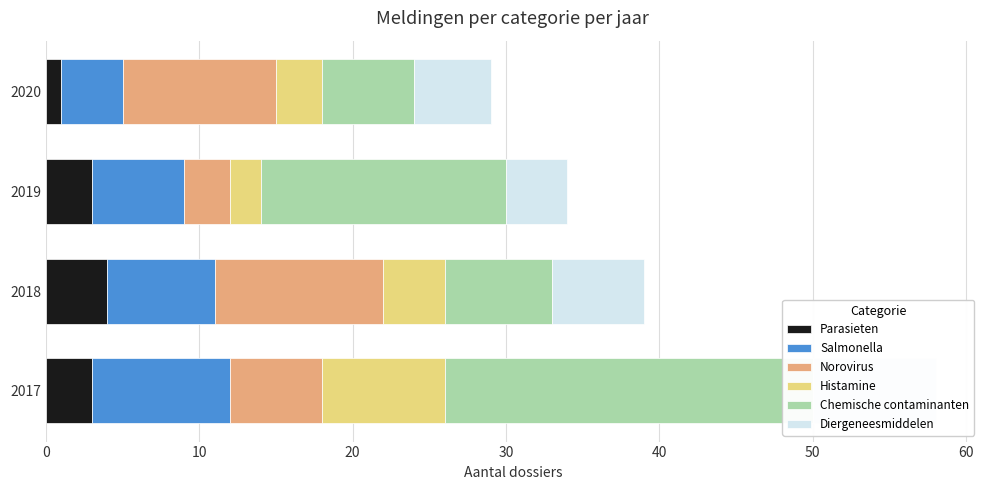

At how many categories does at least one series exceed 6?

4